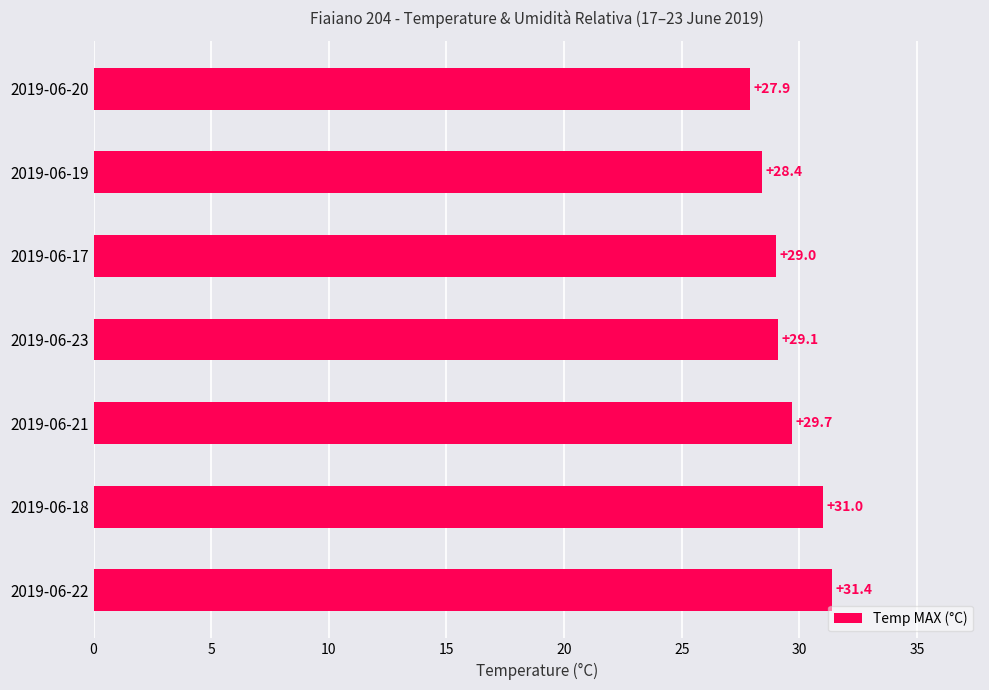

Reading bottom to top, transcribe all the data shown in this chart.

2019-06-22=31.4	2019-06-18=31.0	2019-06-21=29.7	2019-06-23=29.1	2019-06-17=29.0	2019-06-19=28.4	2019-06-20=27.9